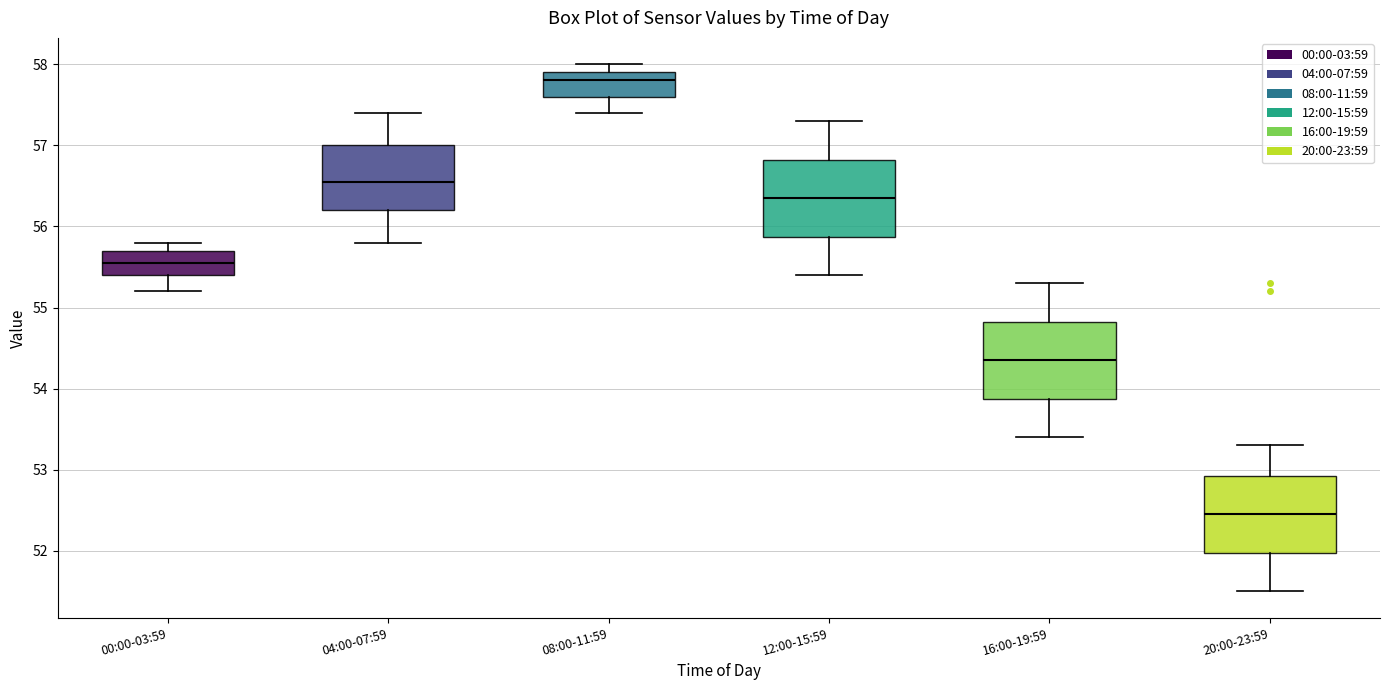

Where does the lower whisker of the box for 12:00-15:59 end on the y-axis? The values are not printed on the chart, so give them approximately, as read against the axis.

55.4